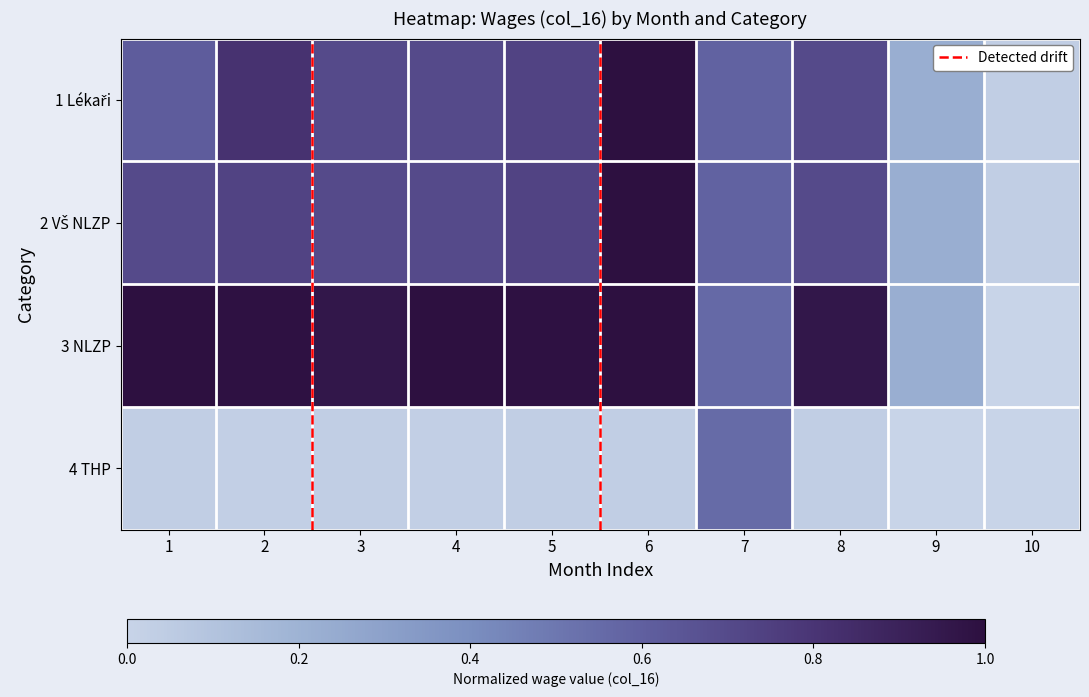

Reading left to right, transcribe all the data shown in this chart.

1 Lékaři: 1=0.6	2=0.8	3=0.7	4=0.7	5=0.7	6=1.0	7=0.6	8=0.7	9=0.2	10=0.0
2 VŠ NLZP: 1=0.7	2=0.7	3=0.7	4=0.7	5=0.7	6=1.0	7=0.6	8=0.7	9=0.2	10=0.0
3 NLZP: 1=1.0	2=1.0	3=1.0	4=1.0	5=1.0	6=1.0	7=0.6	8=1.0	9=0.2	10=0.0
4 THP: 1=0.0	2=0.0	3=0.0	4=0.0	5=0.0	6=0.0	7=0.6	8=0.0	9=0.0	10=0.0